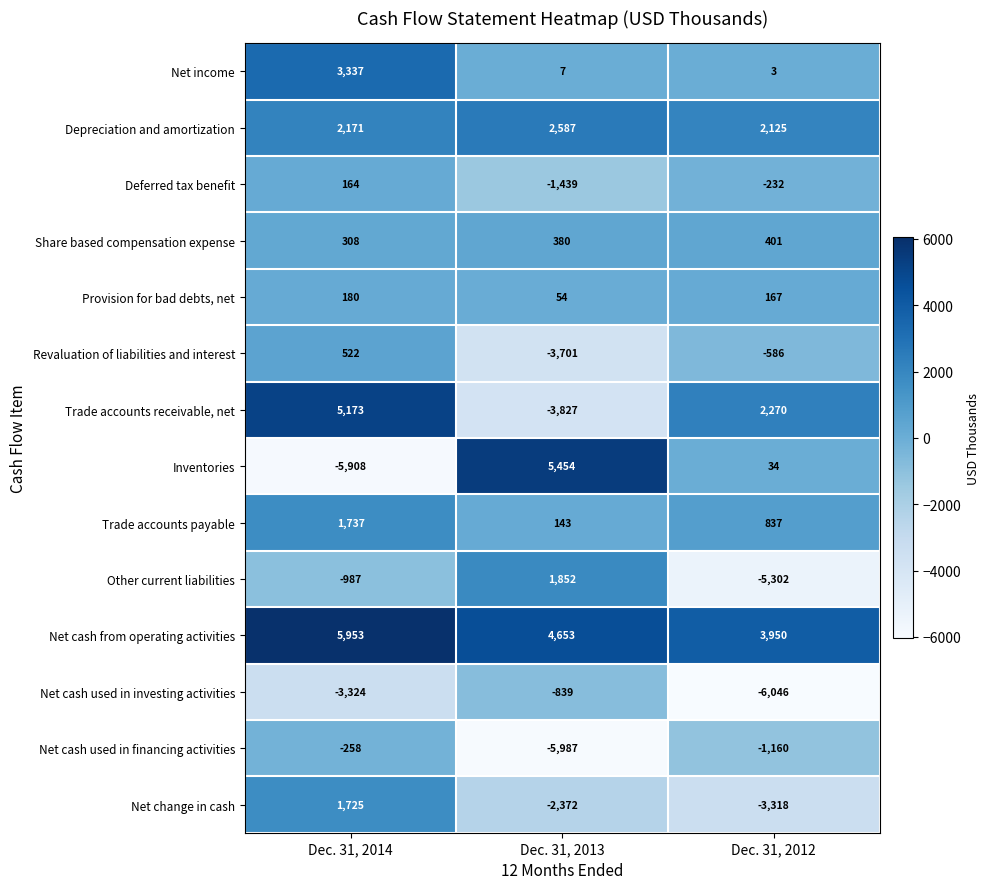

What is the difference between the Net cash from operating activities values at Dec. 31, 2012 and Dec. 31, 2013?

703